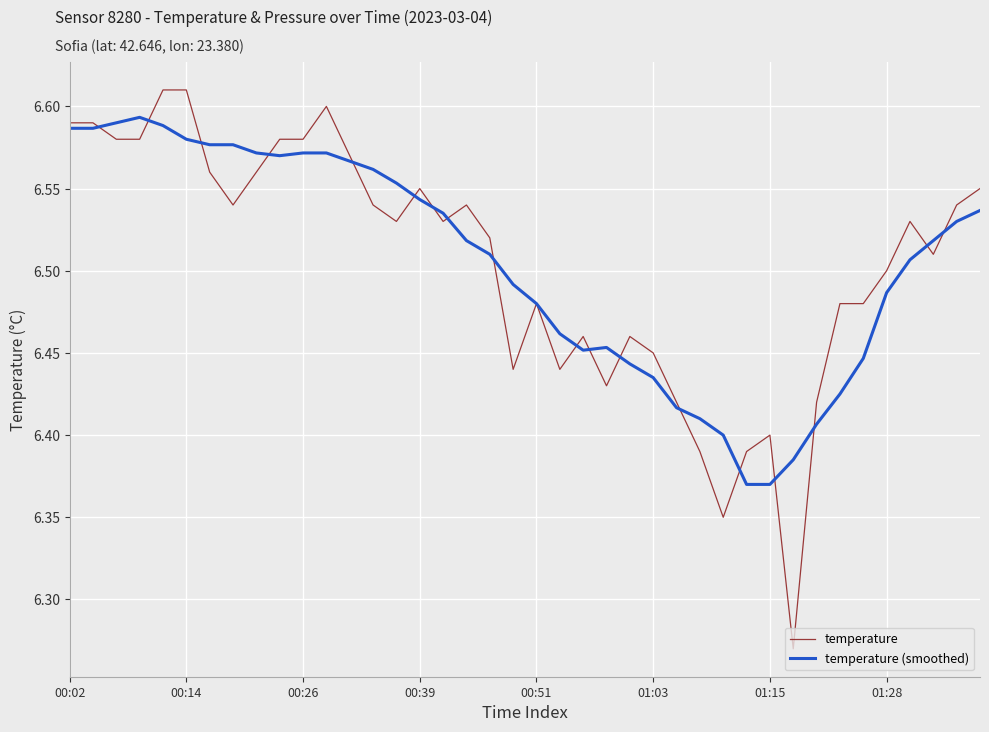

Which series has the widest spread of values?

temperature